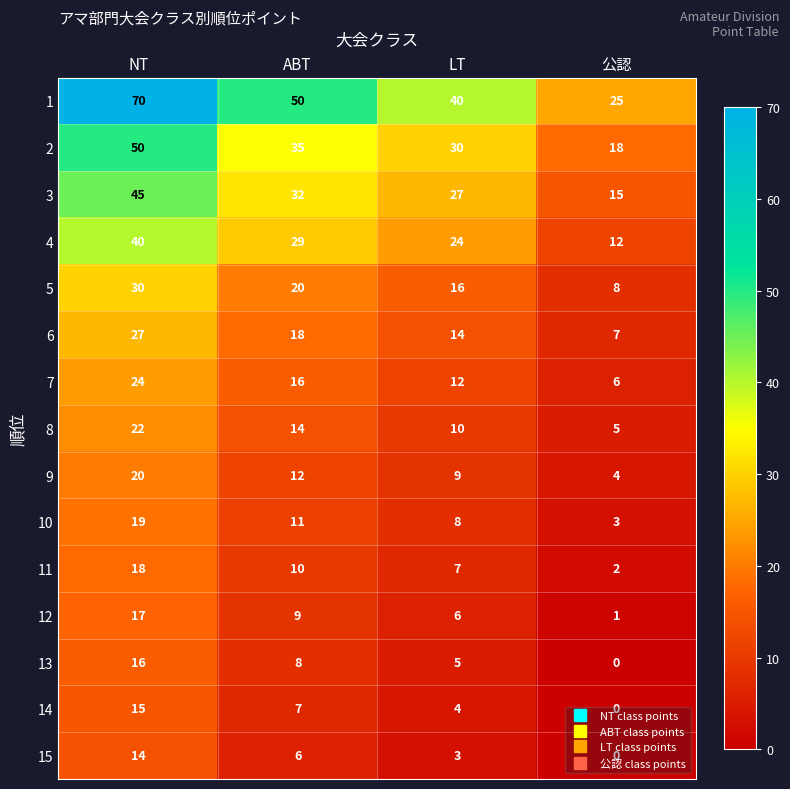

Count the number of data series in this chart.

15